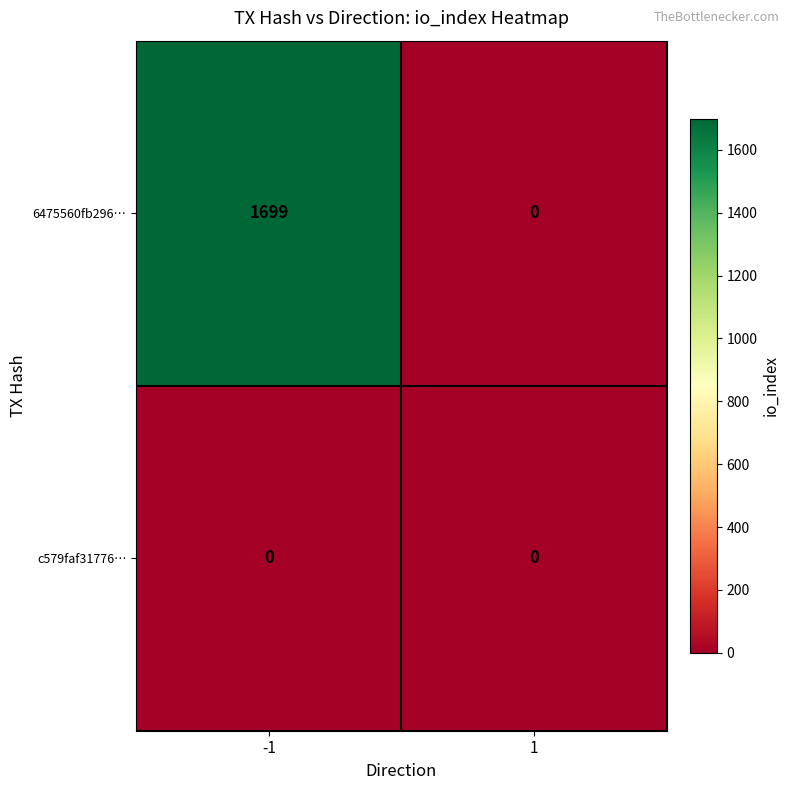

How many data points does each series have?

2